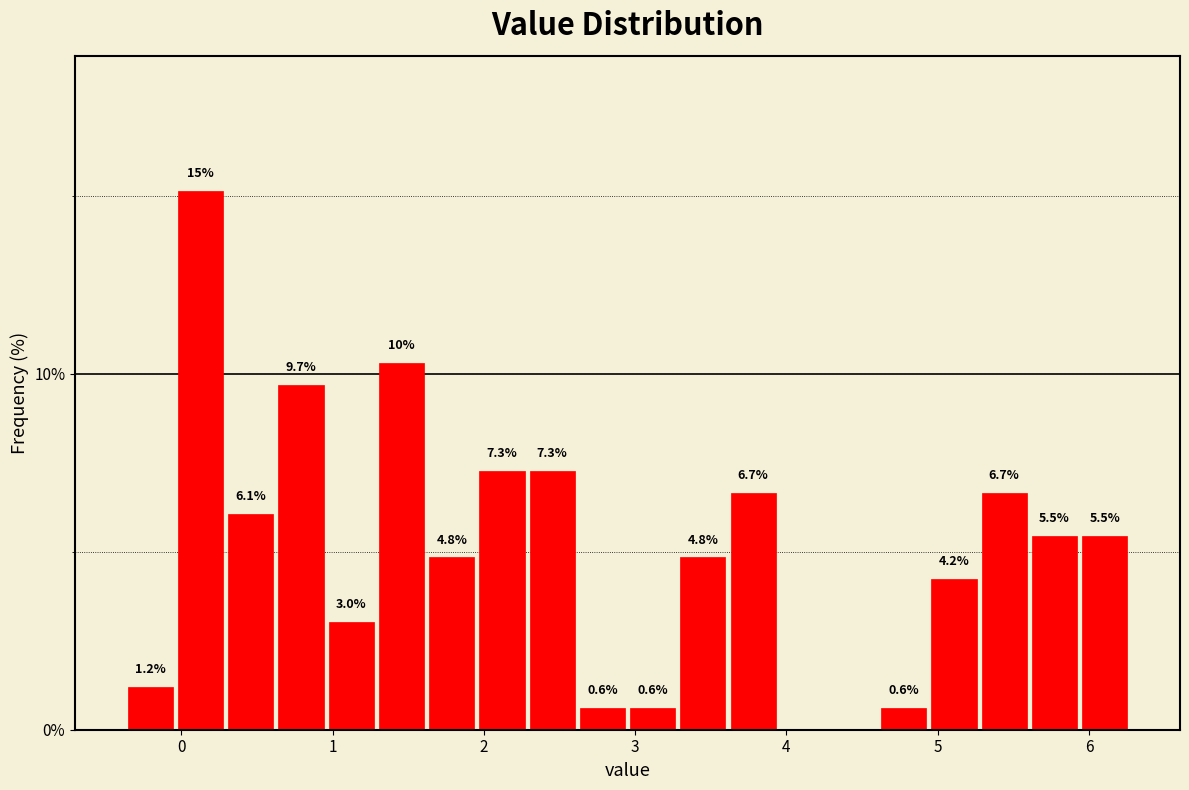

Read against the x-axis, roughly where is the centre of the tallest bar?

0.1